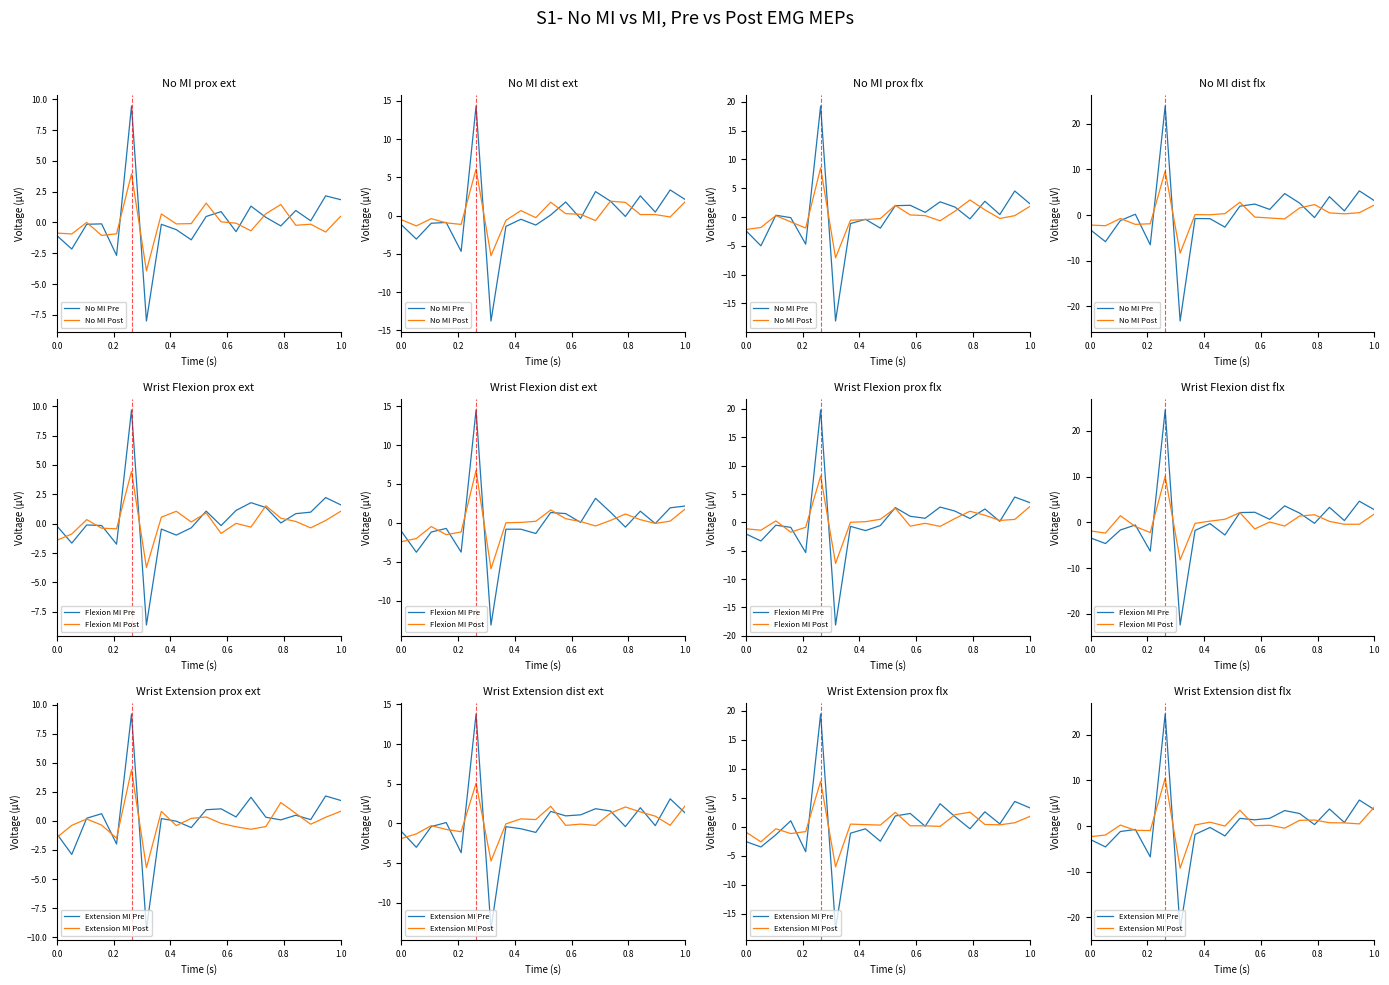

The No MI Post series shows 4.8 at 10. True or false?

False